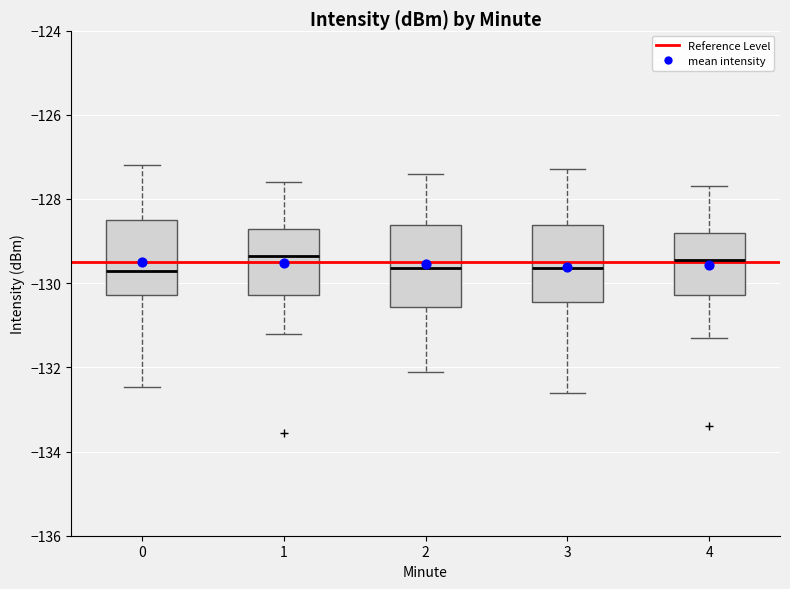

Where does the lower whisker of the box at x = 3 end on the y-axis? The values are not printed on the chart, so give them approximately, as read against the axis.

-132.6